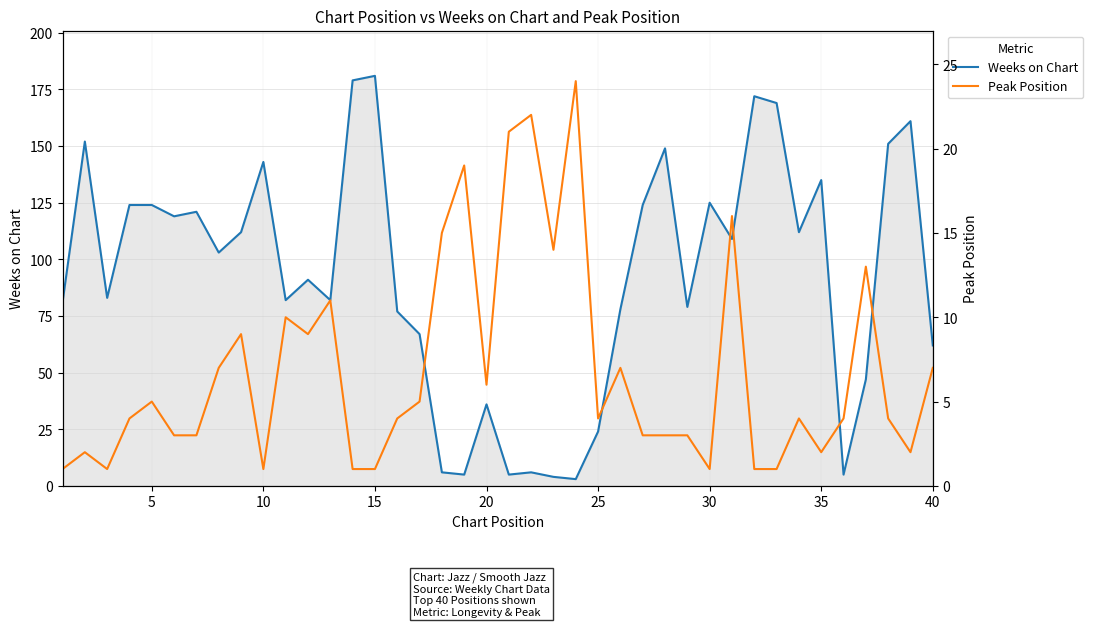

Which series has the largest range (max minus min)?

Weeks on Chart